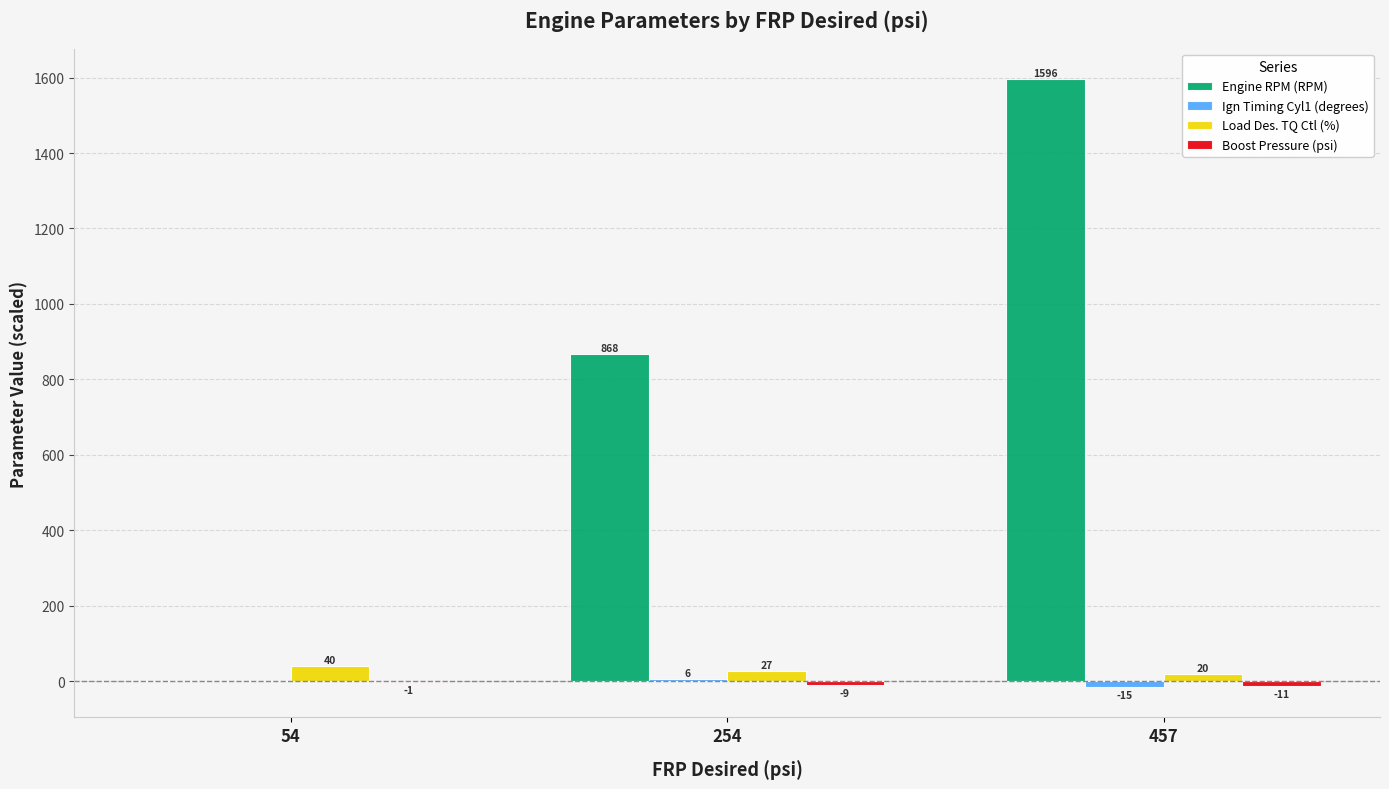

Are the bars horizontal?

No